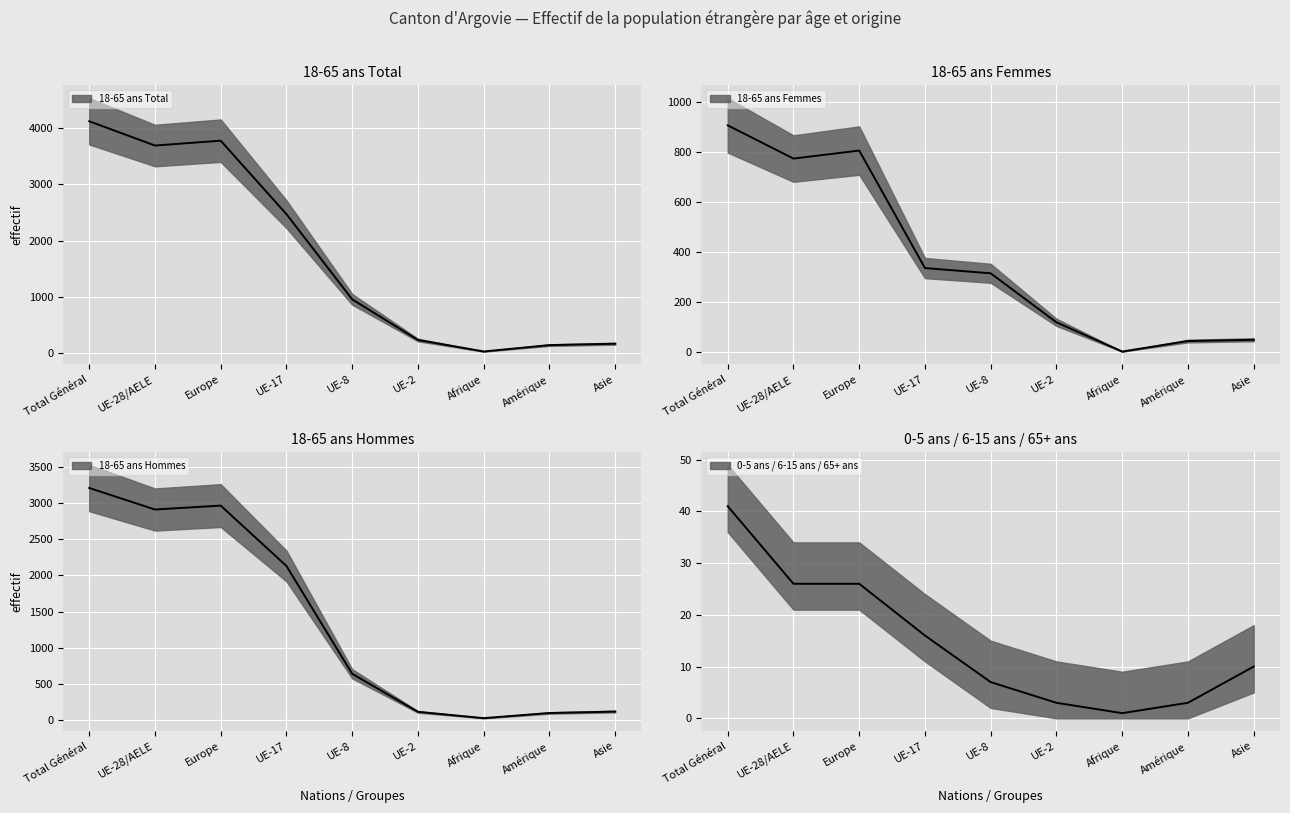

List the labels in order of 18-65 ans Hommes value, smallest first.

Afrique, Amérique, UE-2, Asie, UE-8, UE-17, UE-28/AELE, Europe, Total Général